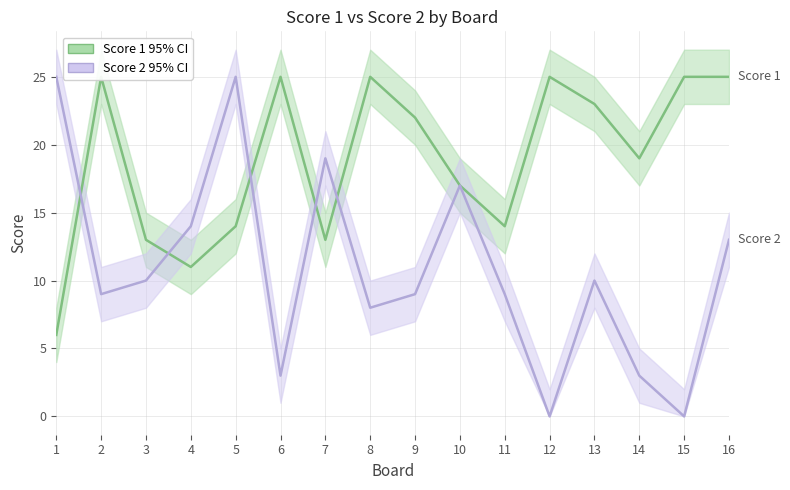

Reading left to right, transcribe all the data shown in this chart.

Score 1: 6	25	13	11	14	25	13	25	22	17	14	25	23	19	25	25
Score 2: 25	9	10	14	25	3	19	8	9	17	9	0	10	3	0	13